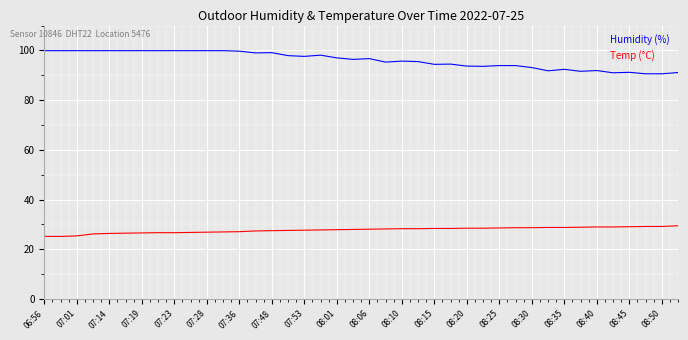

What is the difference between the maximum and second lowest values in the Temp (°C) series?

4.3